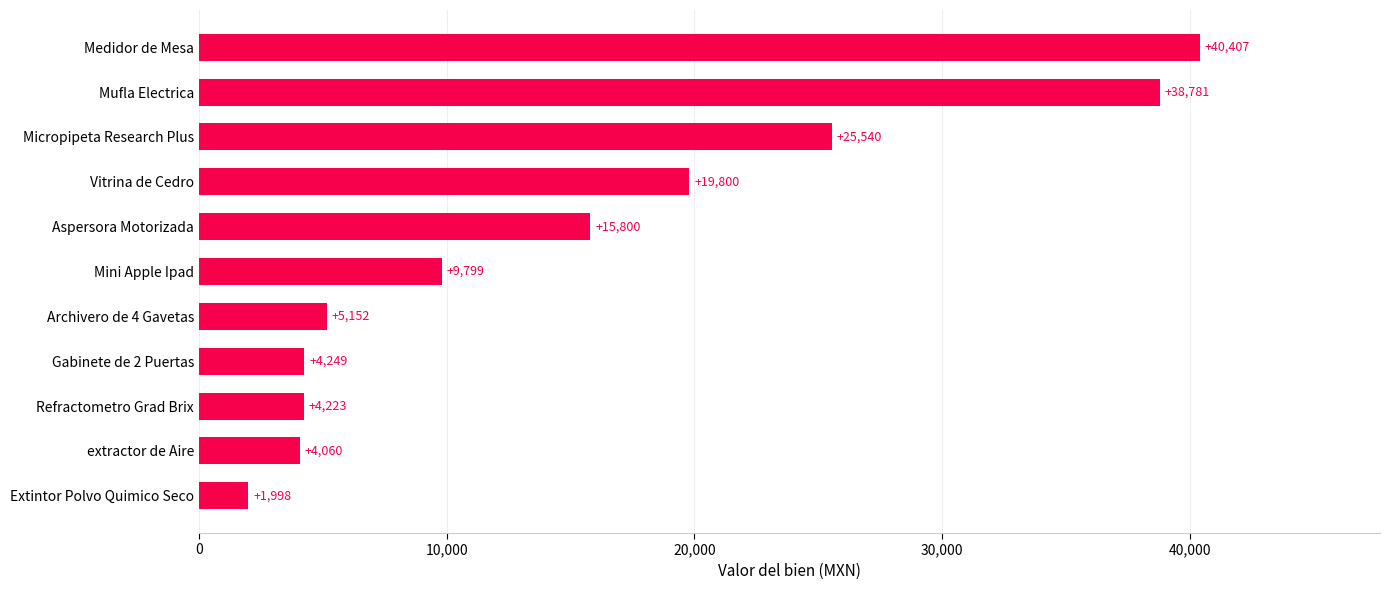

Approximately how many times larger is the value at Aspersora Motorizada compared to Micropipeta Research Plus?

0.6